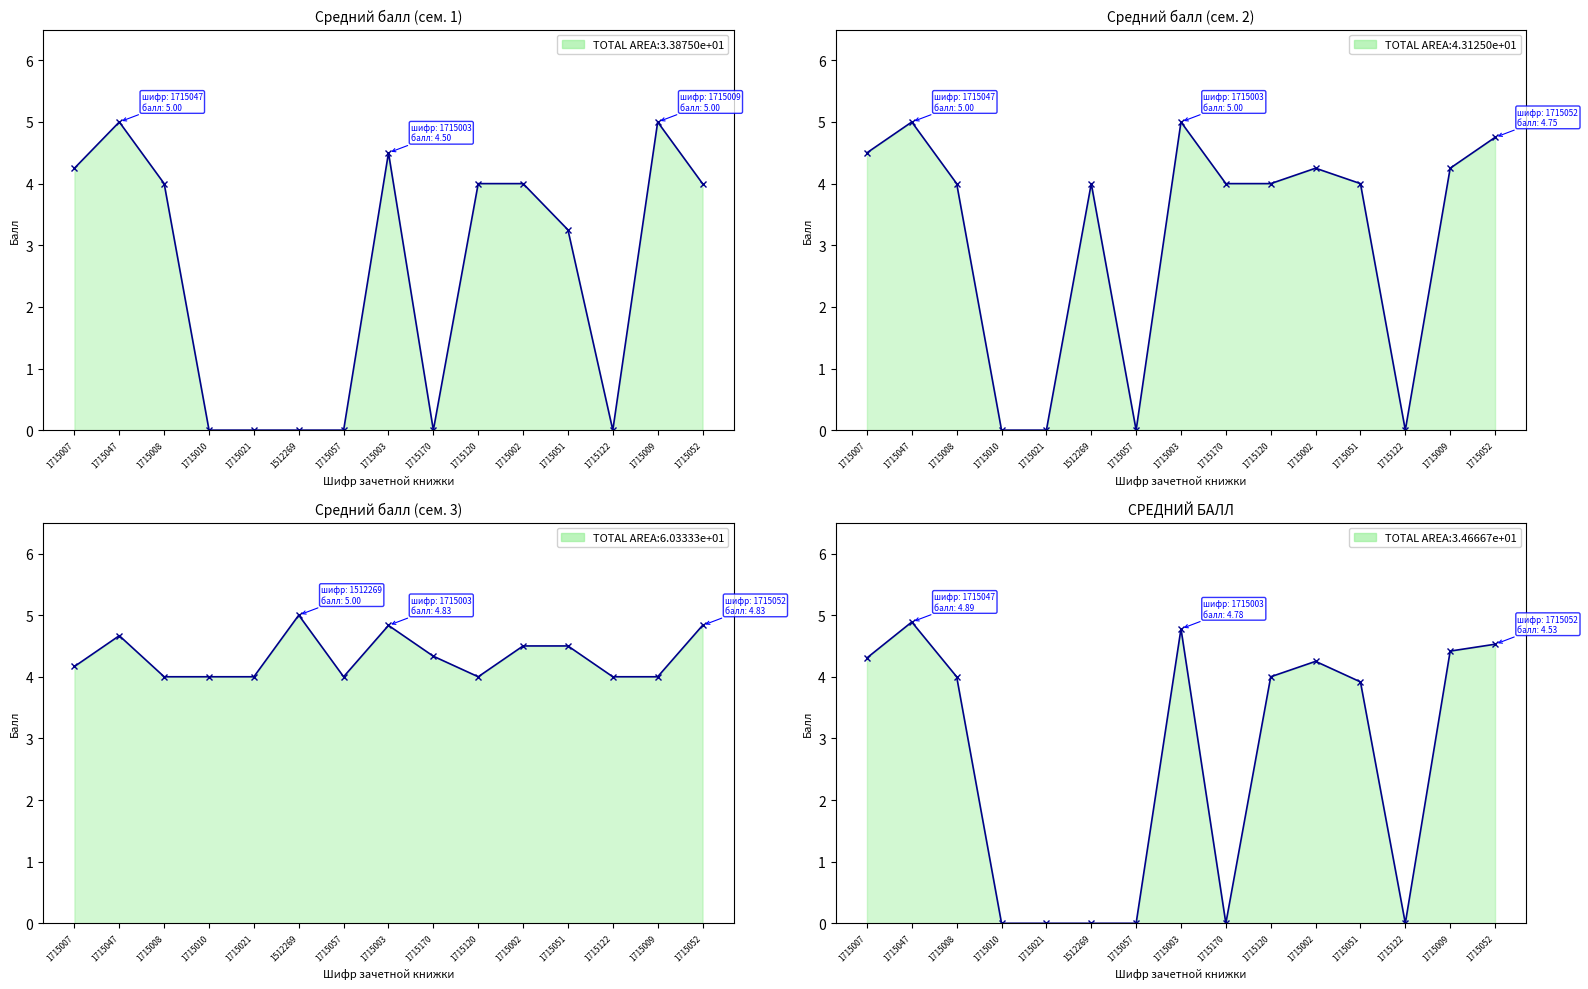

What position from the left is 1715007?

1